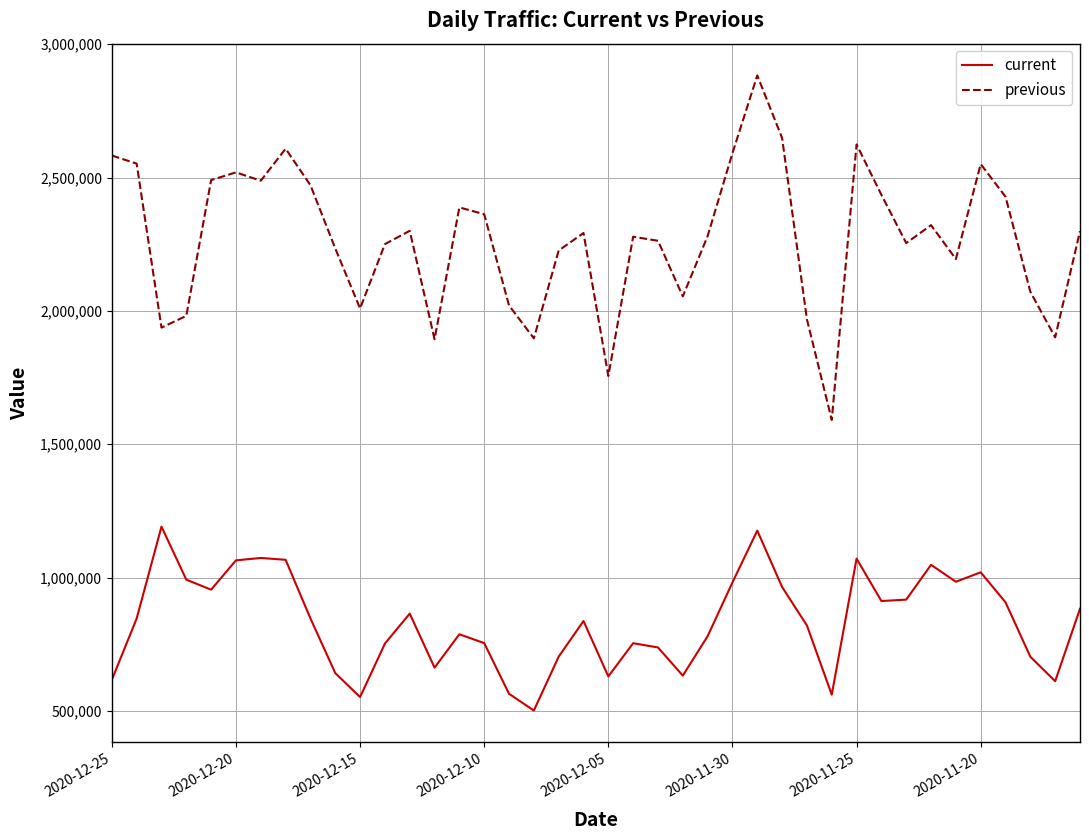

What is the minimum value for previous?

1591158